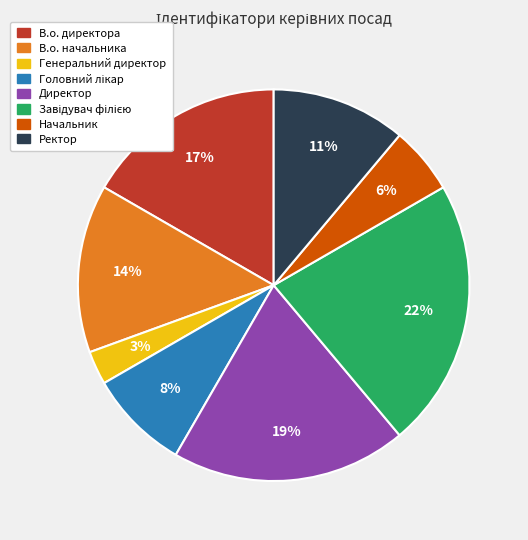

Which has a higher value, В.о. начальника or В.о. директора?

В.о. директора